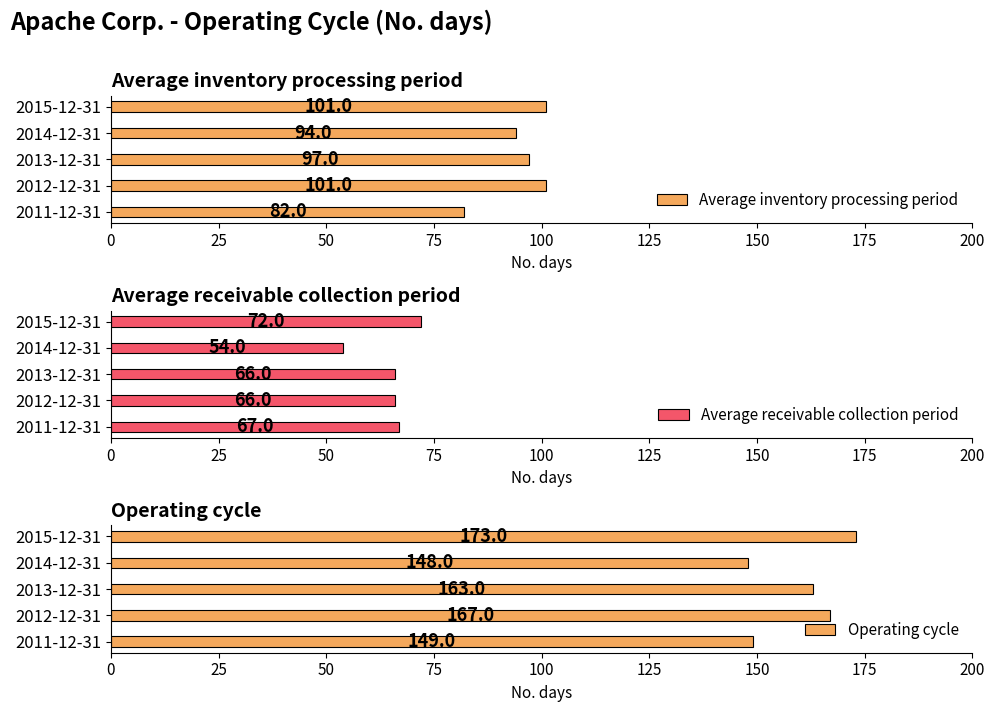

What is the value of the Average receivable collection period bar at the 5th from the left?

67